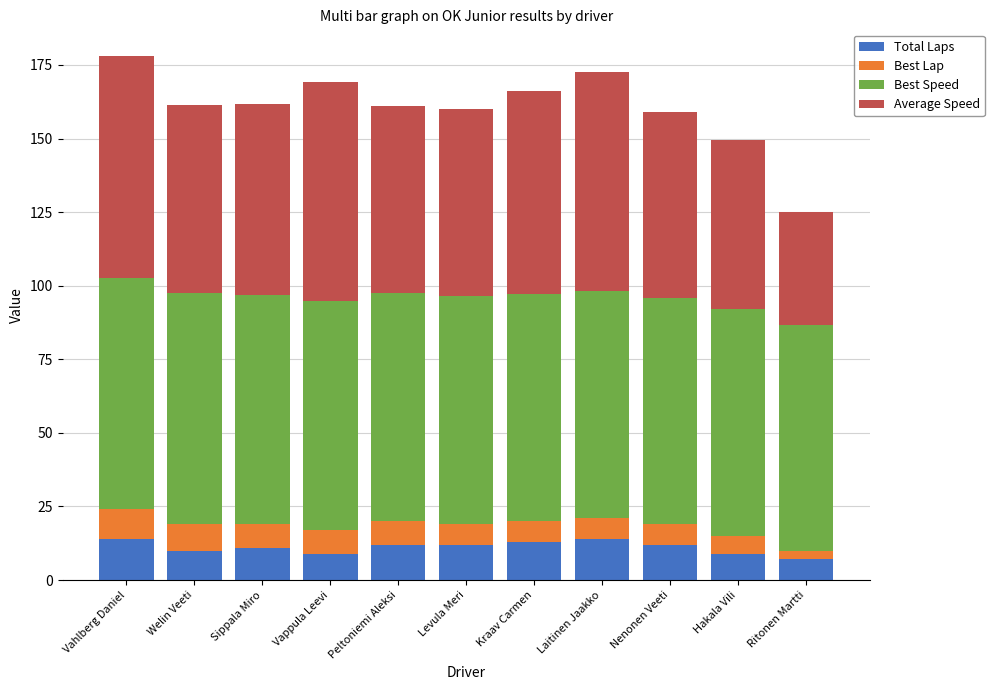

What is the total value across all series at Laitinen Jaakko?

172.6